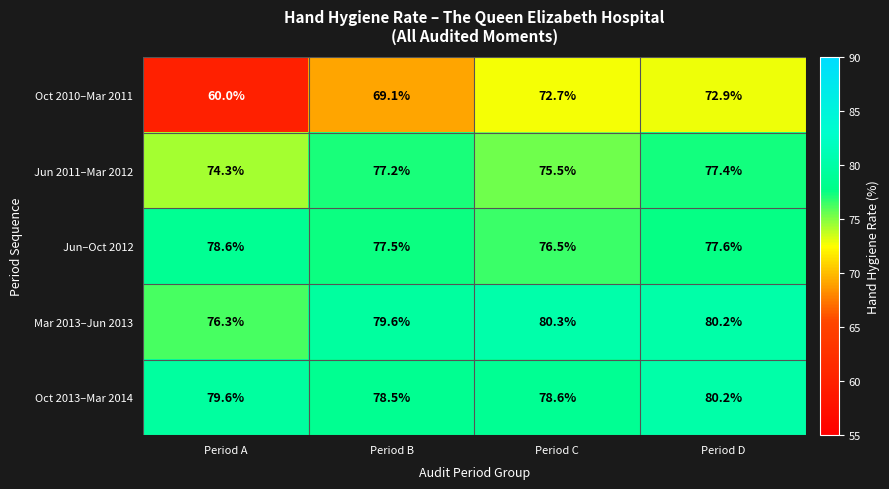

Reading right to left, extract all data points from this chart.

Oct 2010–Mar 2011: Period D=72.9	Period C=72.7	Period B=69.1	Period A=60.0
Jun 2011–Mar 2012: Period D=77.4	Period C=75.5	Period B=77.2	Period A=74.3
Jun–Oct 2012: Period D=77.6	Period C=76.5	Period B=77.5	Period A=78.6
Mar 2013–Jun 2013: Period D=80.2	Period C=80.3	Period B=79.6	Period A=76.3
Oct 2013–Mar 2014: Period D=80.2	Period C=78.6	Period B=78.5	Period A=79.6